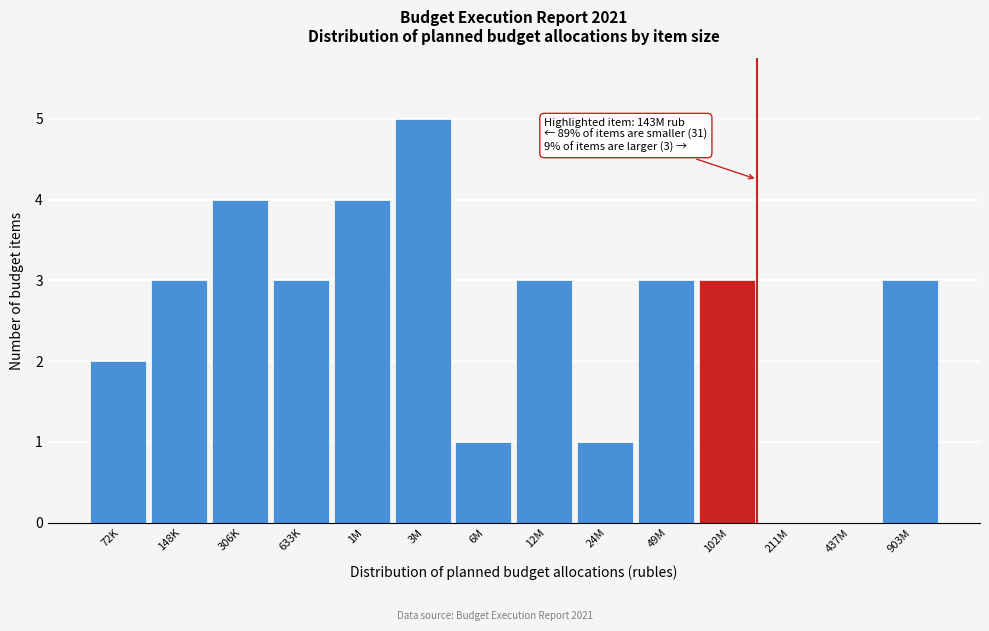

Reading left to right, transcribe all the data shown in this chart.

72K=2	148K=3	306K=4	633K=3	1M=4	3M=5	6M=1	12M=3	24M=1	49M=3	102M=3	211M=0	437M=0	903M=3